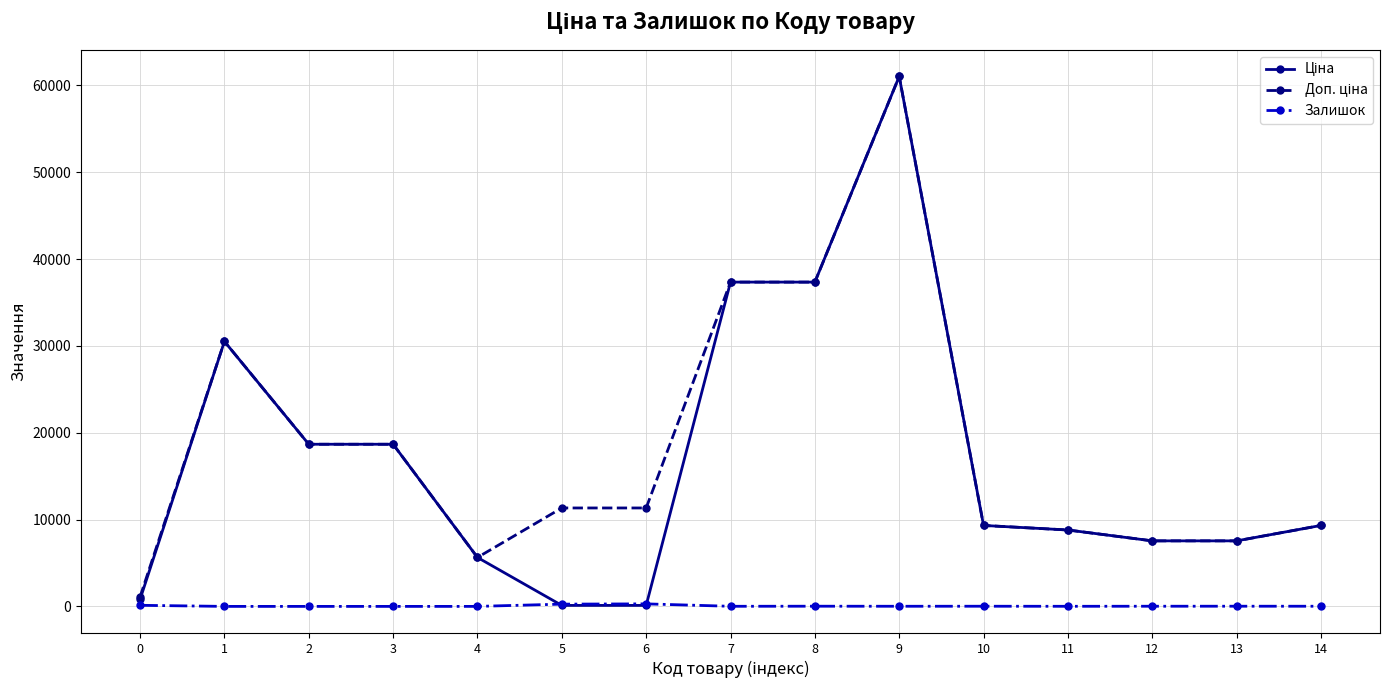

What is the maximum value shown in the chart?

61024.7